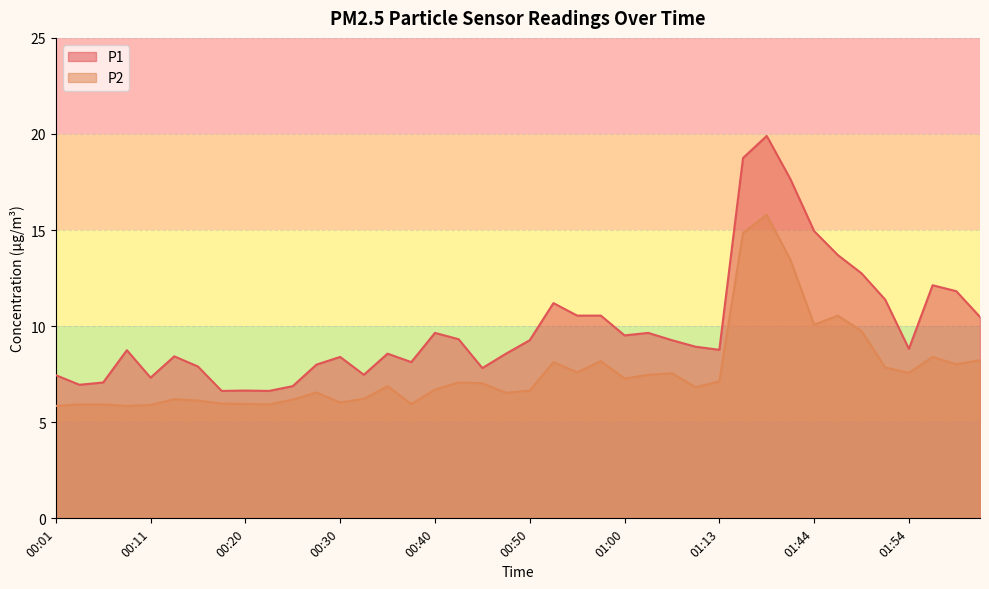

How many interior local valleys does the P1 series have?

10